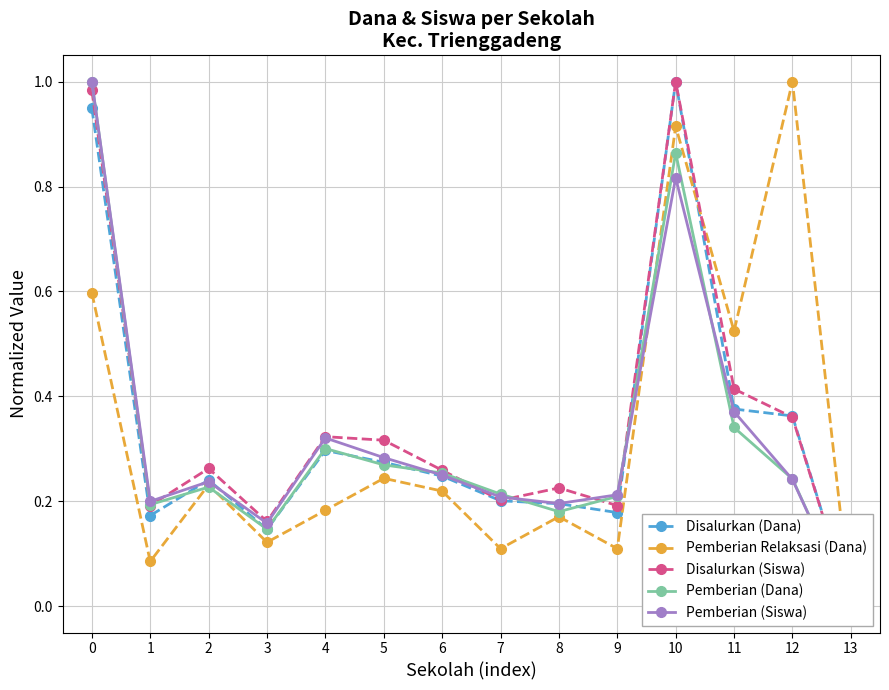

What is the average value of the Pemberian Relaksasi (Dana) series?

0.3